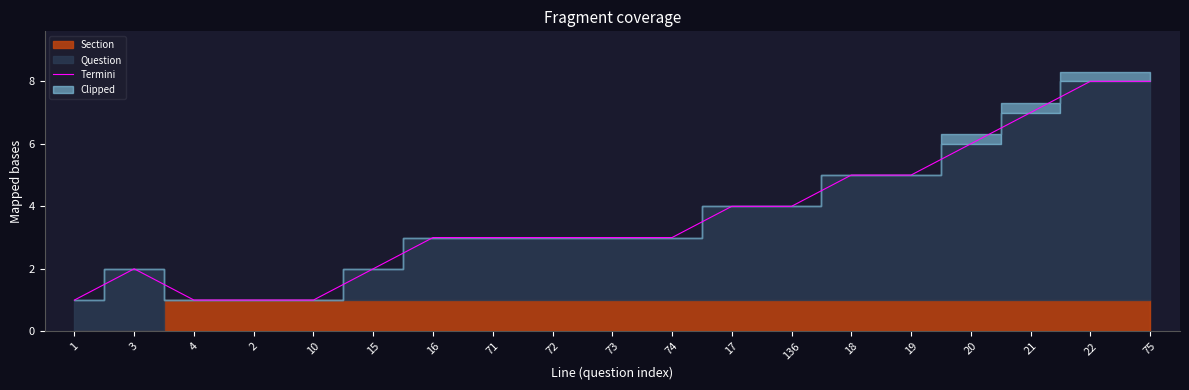

What is the difference between the maximum and minimum values?

7